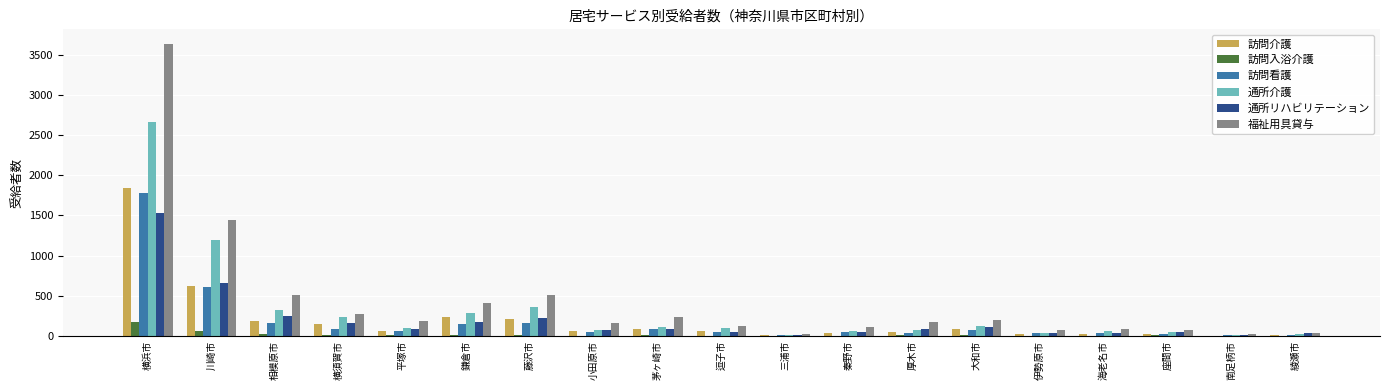

What is the greatest value displayed?

3633